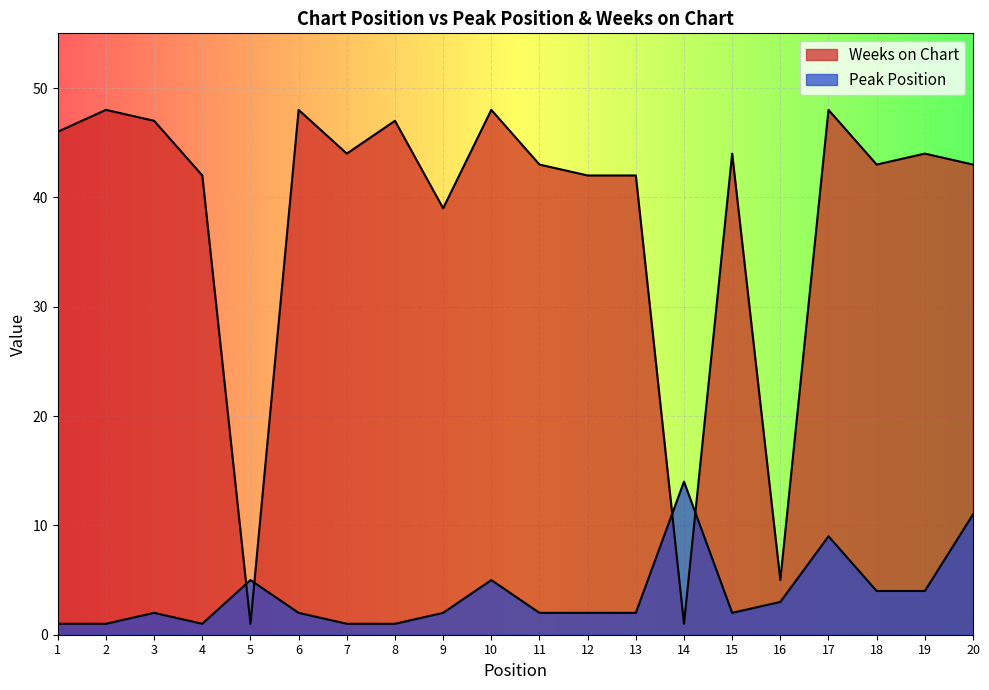

At which label does Peak Position first exceed 2?

5